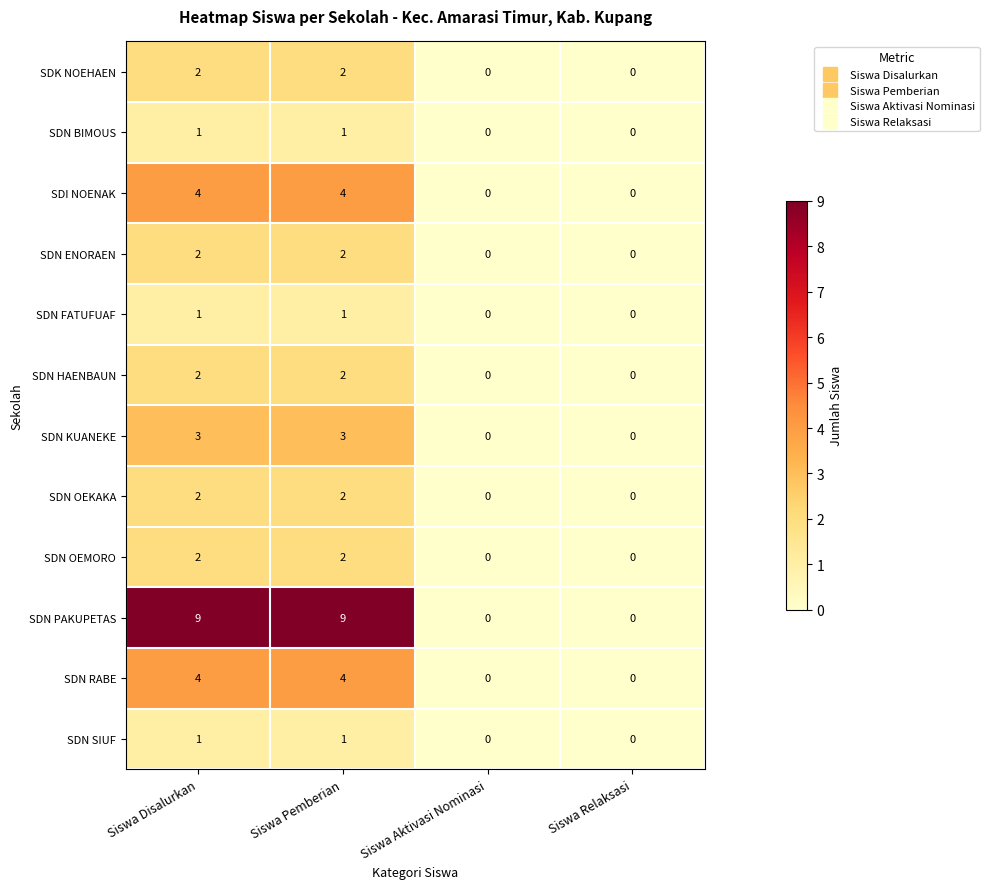

Is the value of SDN PAKUPETAS at Siswa Disalurkan greater than the value of SDN OEMORO at Siswa Disalurkan?

Yes